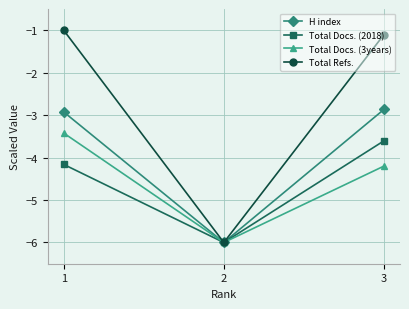

How many lines are shown in the chart?

4